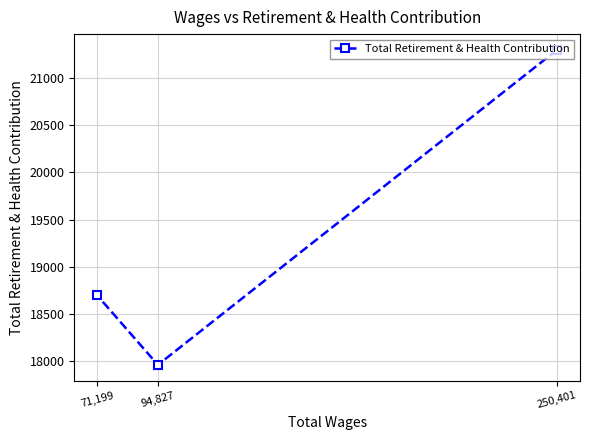

Which has a higher value, 250,401 or 71,199?

250,401